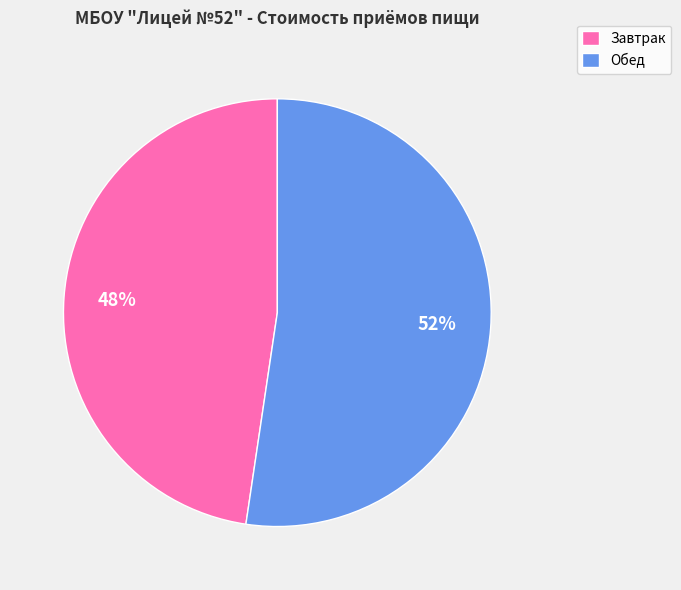

Is it true that Завтрак is 48% of the pie?

True